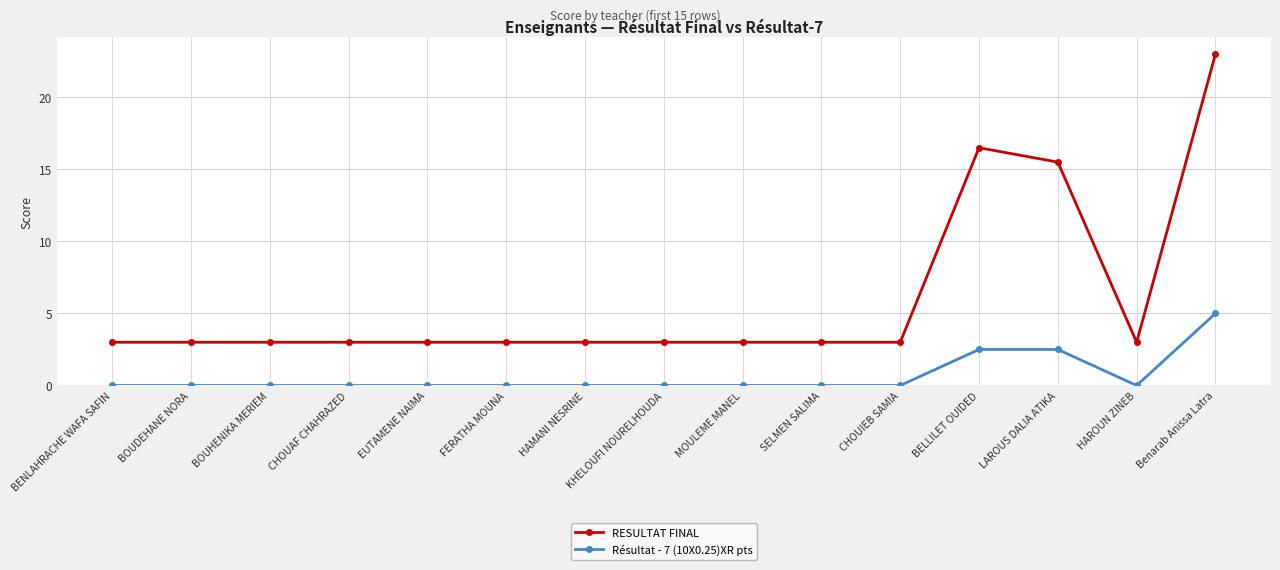

What is the value of the RESULTAT FINAL point at the 15th from the left?

23.0